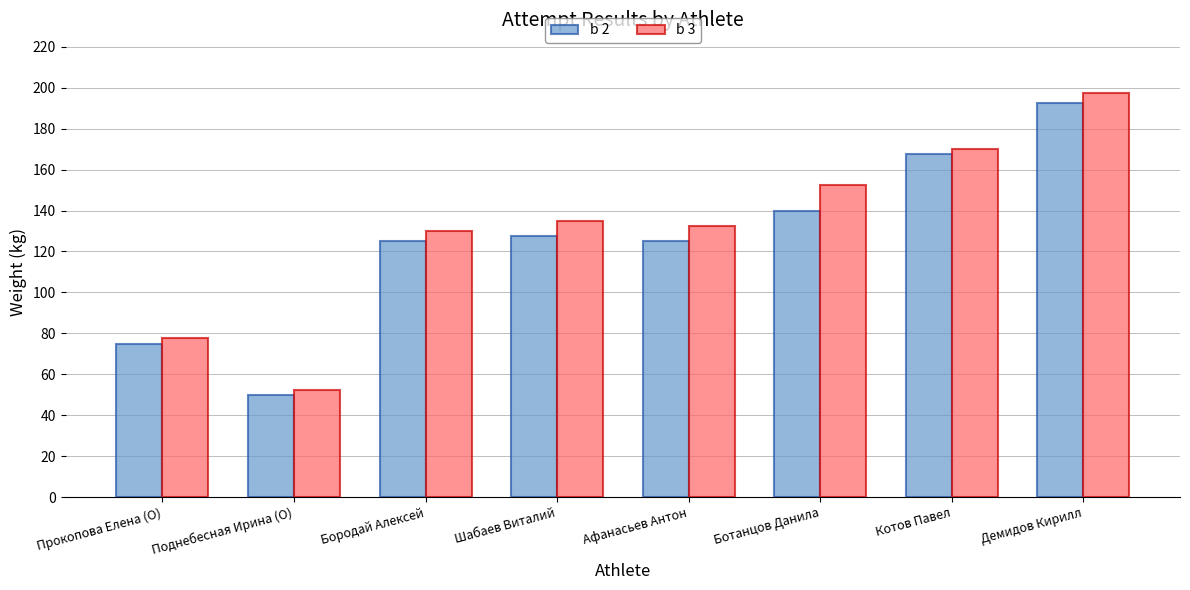

What is the sum of the b 2 values at Демидов Кирилл and Афанасьев Антон?

317.5